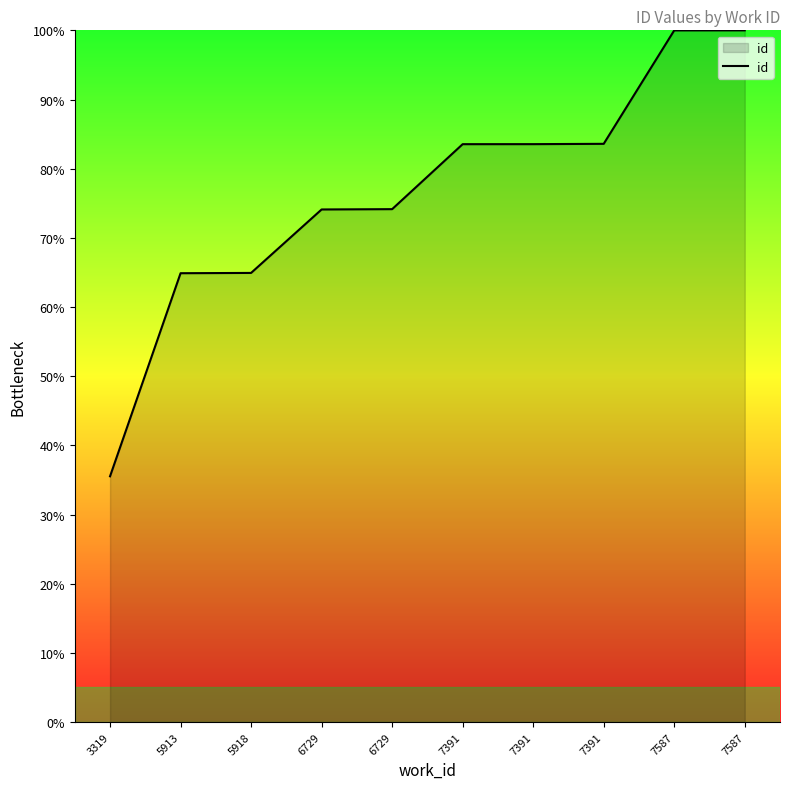

True or false: the data shows 28.9 at 7391.

False